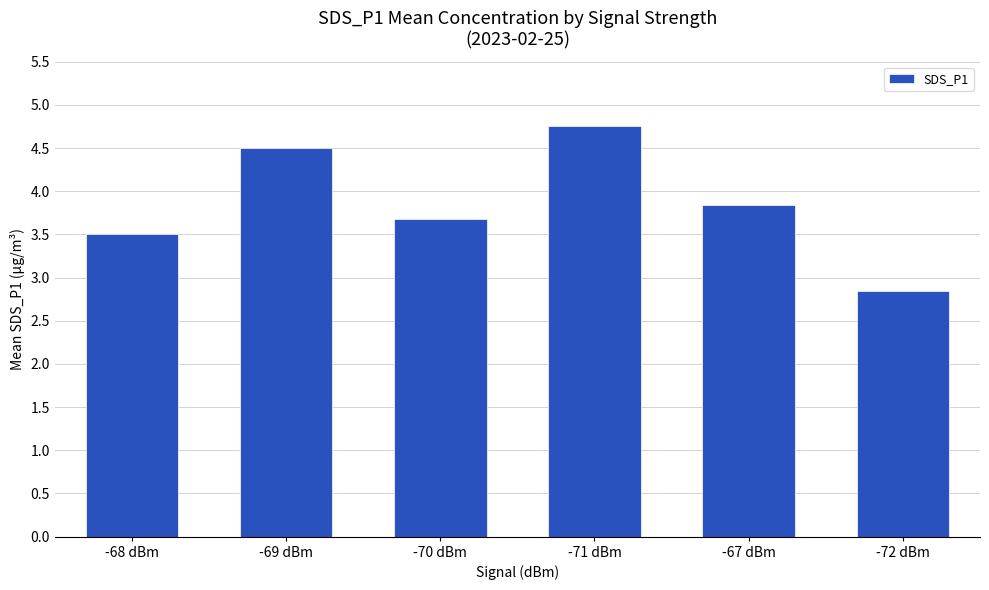

What is the value of the 6th bar from the left?

2.9